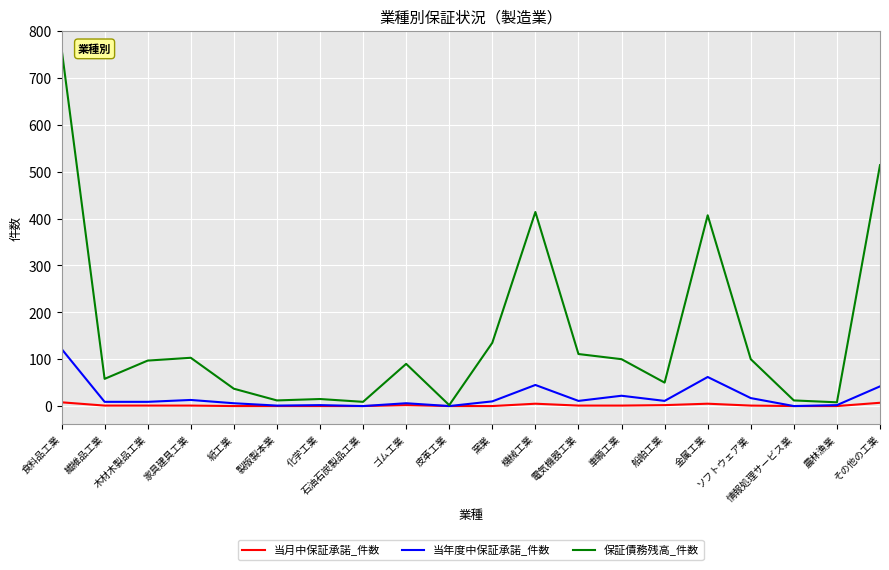

Which series changed the most between 石油石炭製品工業 and 電気機器工業?

保証債務残高_件数